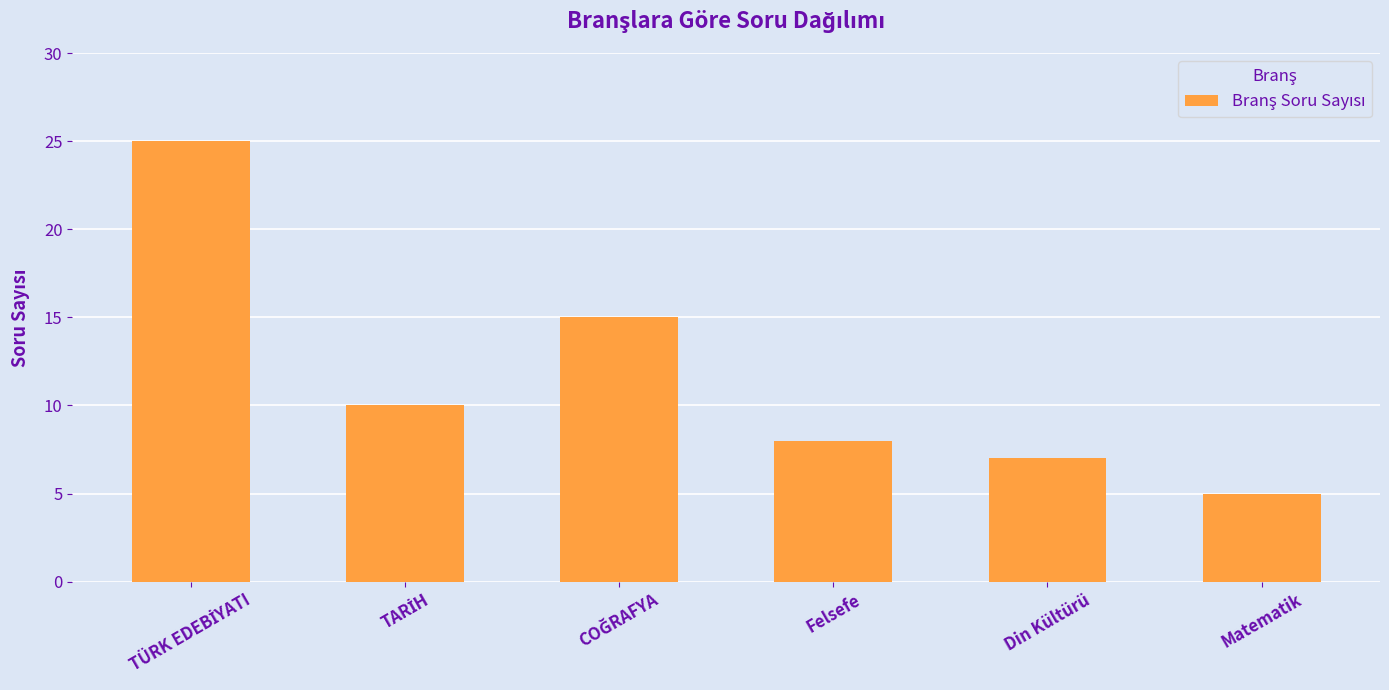

How many distinct data groups are displayed?

1